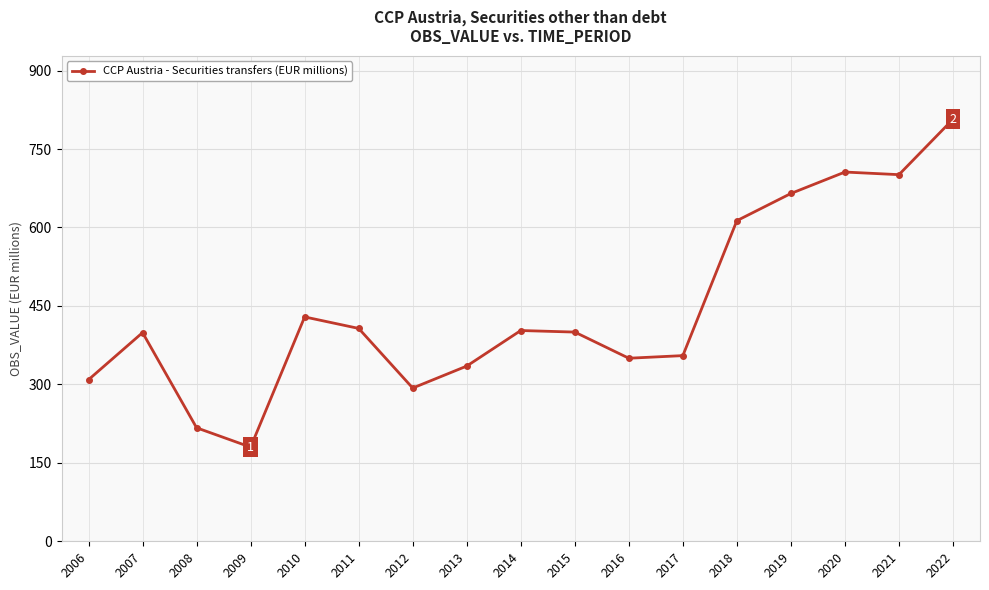

What is the minimum value shown in the chart?

180